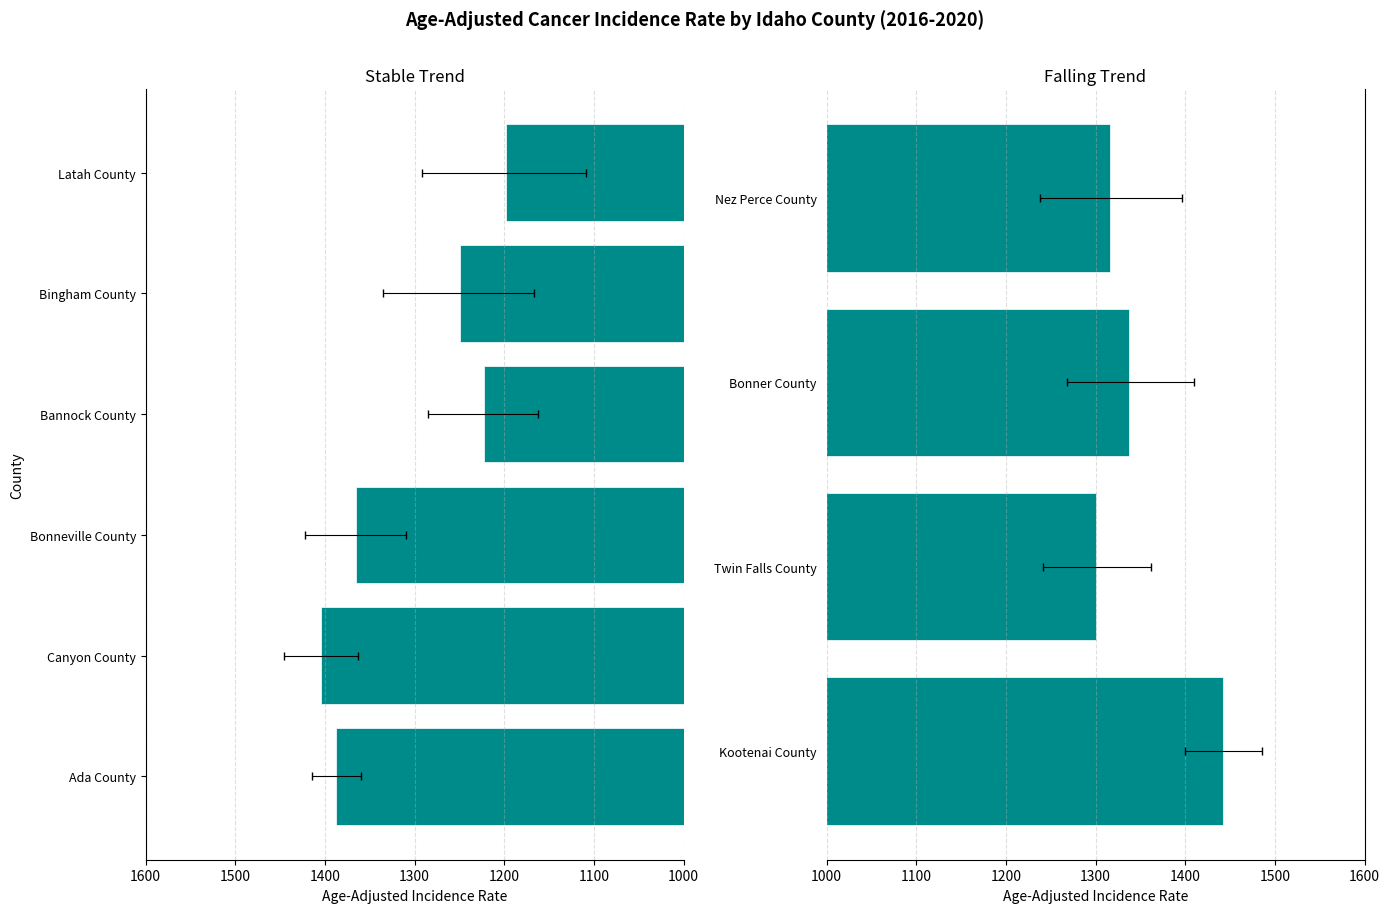

What is the lowest value of the lower_ci series?

1109.0